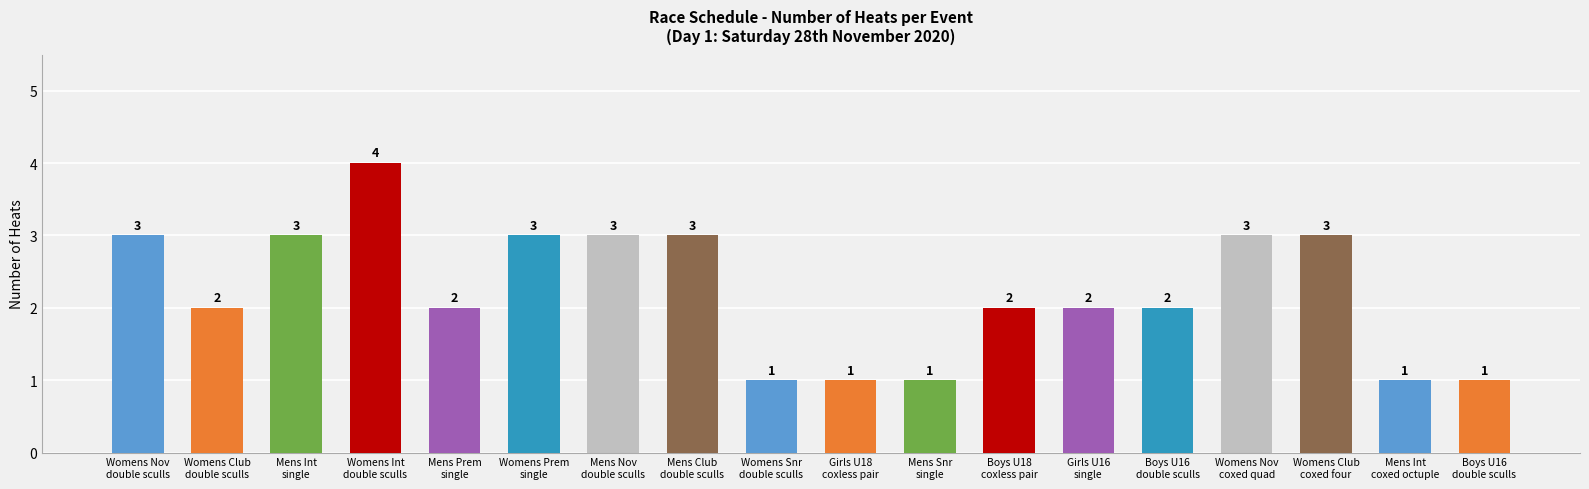

Count the number of data series in this chart.

1